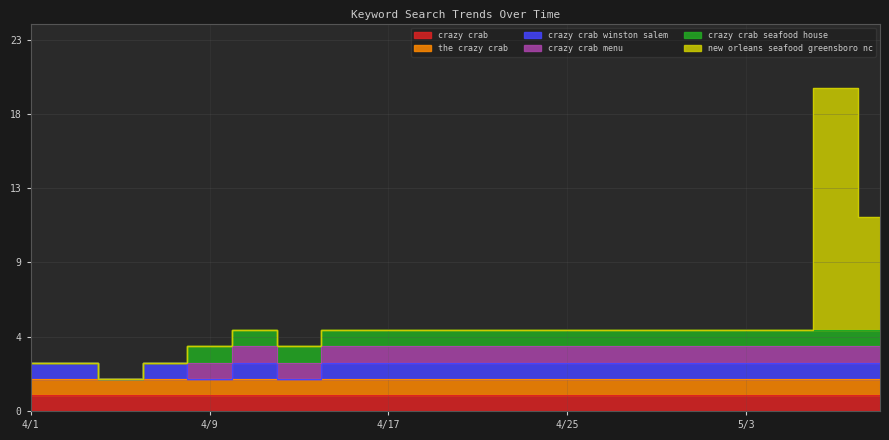

True or false: the crazy crab has more than 2 interior local peaks.

False